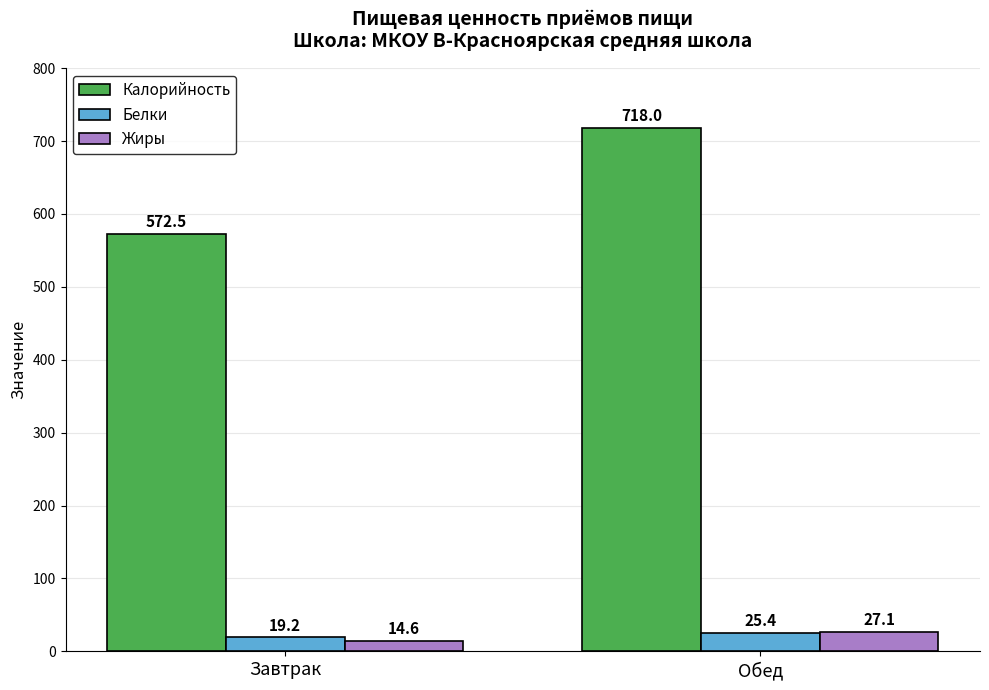

At which category is the sum across all series the highest?

Обед